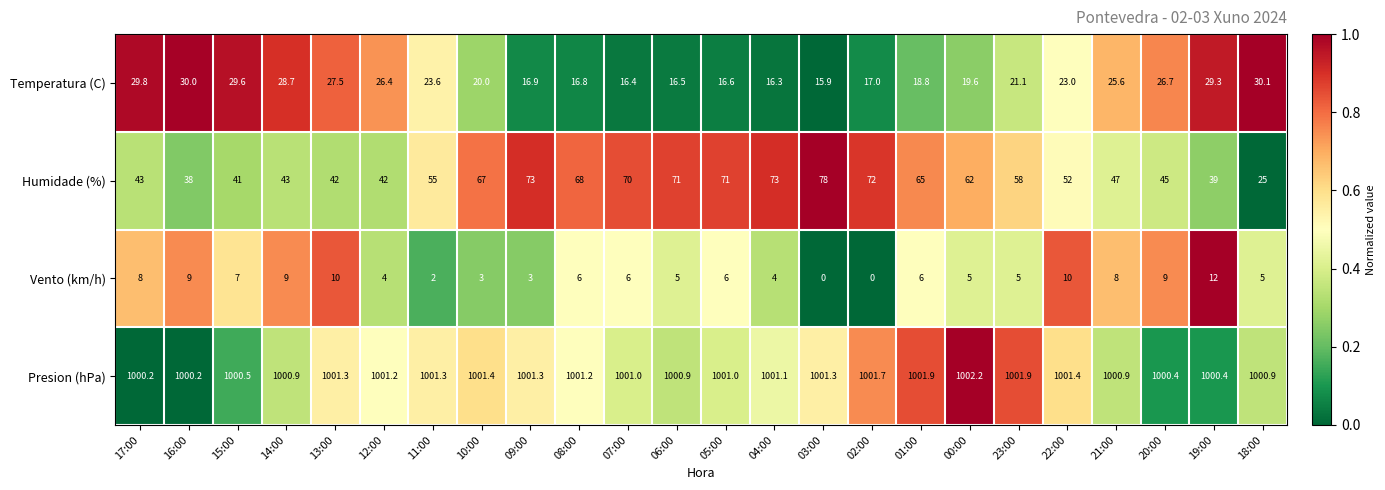

What is the difference between the Humidade (%) values at 18:00 and 23:00?

33.0